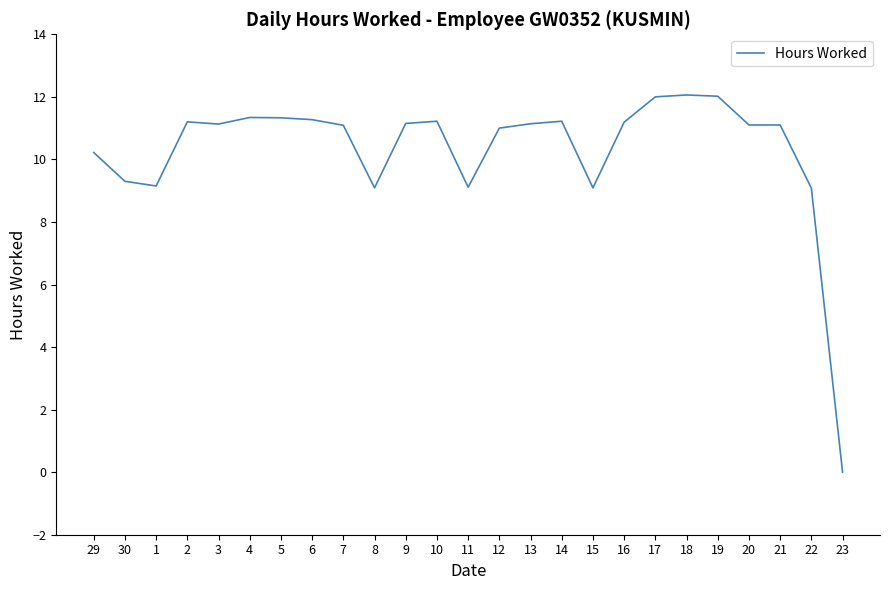

What is the greatest value displayed?

12.1